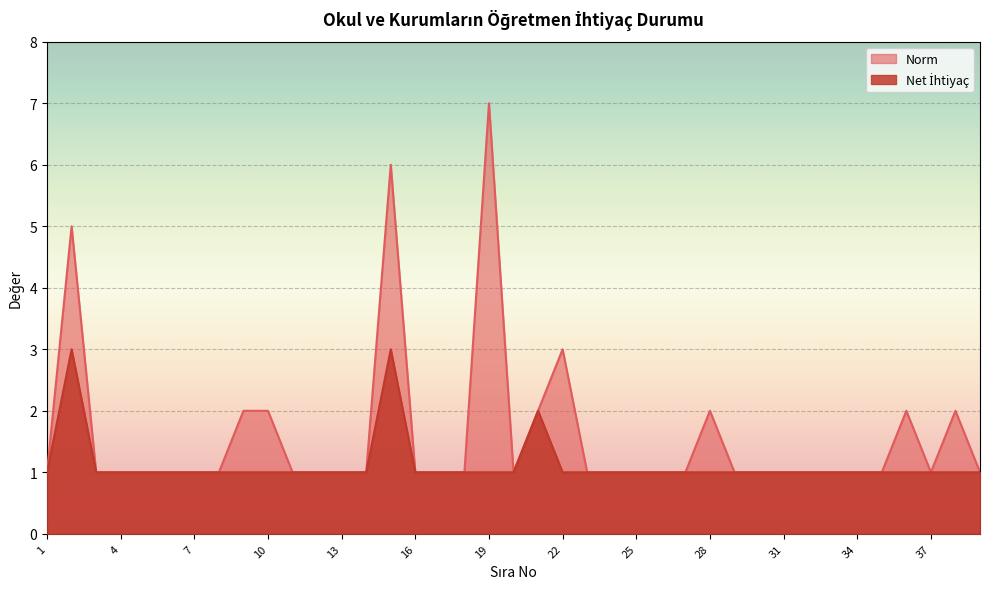

Is the value of Net İhtiyaç at 5 greater than the value of Norm at 27?

No